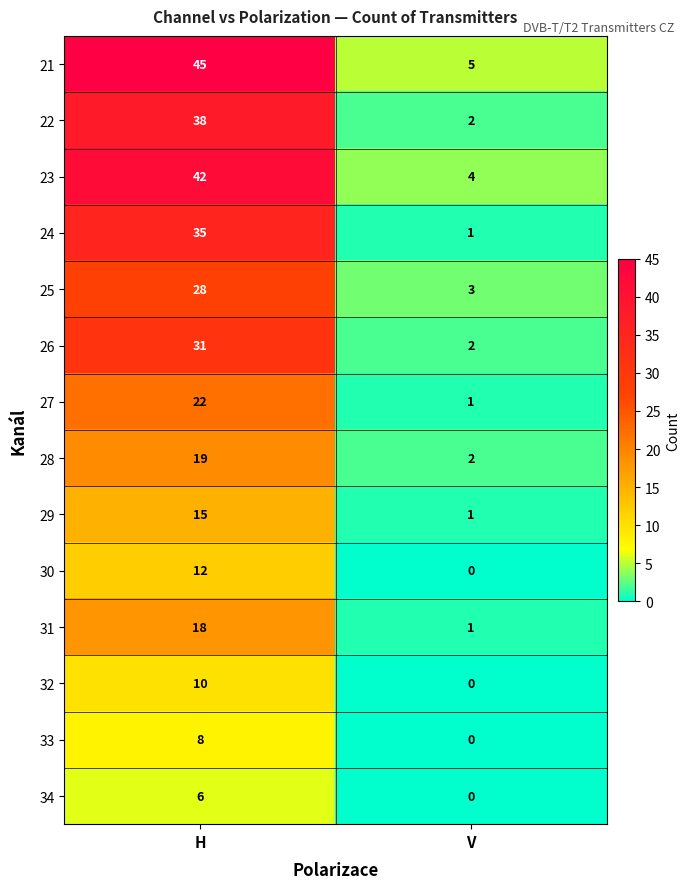

The 25 series shows 28 at H. True or false?

True